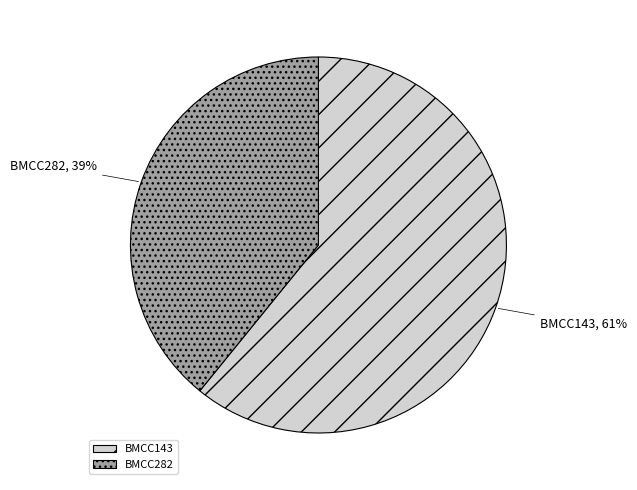

To the nearest percent, what portion does BMCC282 represent?

39%